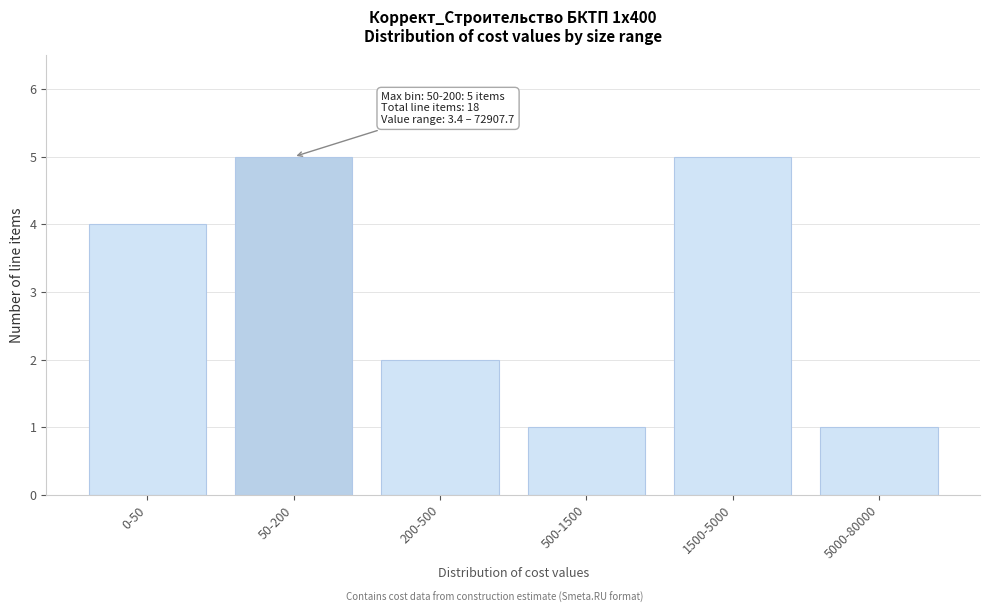

Reading right to left, what are all the values shown in this chart?

1	5	1	2	5	4